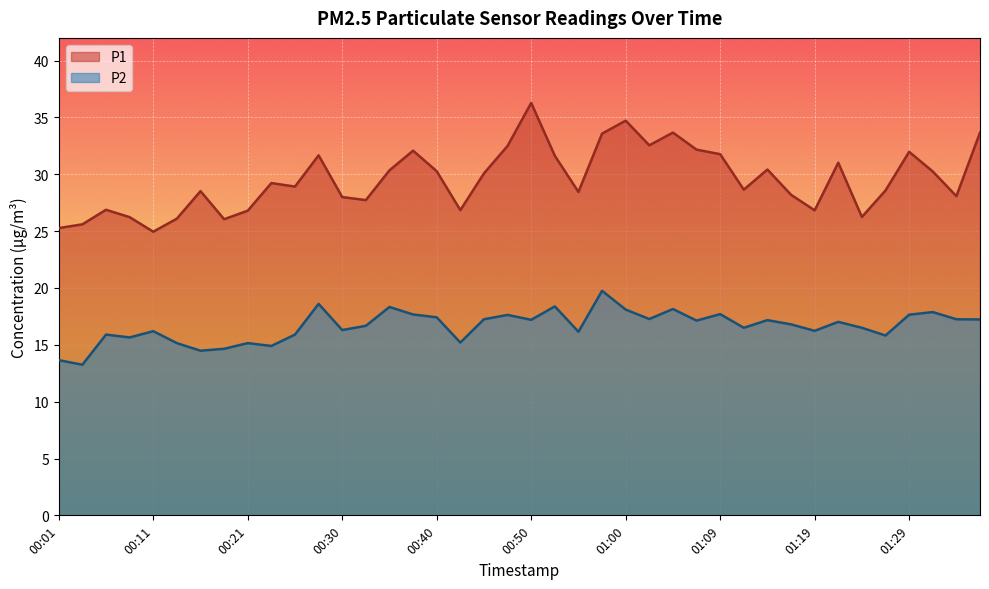

Reading left to right, transcribe all the data shown in this chart.

P1: 25.3	25.6	26.9	26.2	24.9	26.1	28.5	26.1	26.8	29.2	28.9	31.7	28.0	27.7	30.4	32.1	30.3	26.9	30.1	32.5	36.3	31.6	28.4	33.6	34.7	32.5	33.7	32.2	31.8	28.6	30.4	28.2	26.8	31.0	26.2	28.6	32.0	30.2	28.1	33.7
P2: 13.7	13.2	15.9	15.7	16.2	15.2	14.5	14.7	15.2	14.9	15.9	18.6	16.3	16.7	18.3	17.7	17.4	15.2	17.2	17.6	17.2	18.4	16.1	19.8	18.1	17.3	18.1	17.1	17.7	16.5	17.2	16.8	16.2	17.0	16.5	15.8	17.6	17.9	17.2	17.2